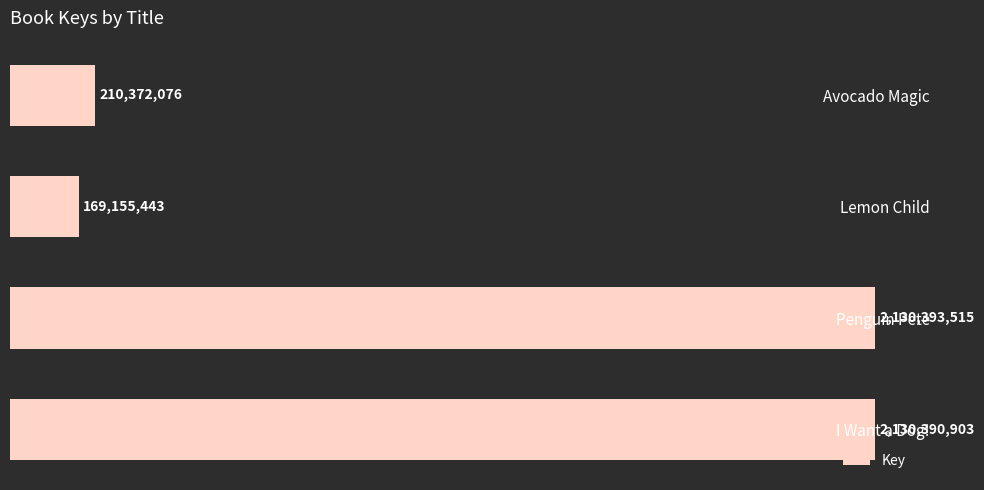

How many bars are there in total?

4